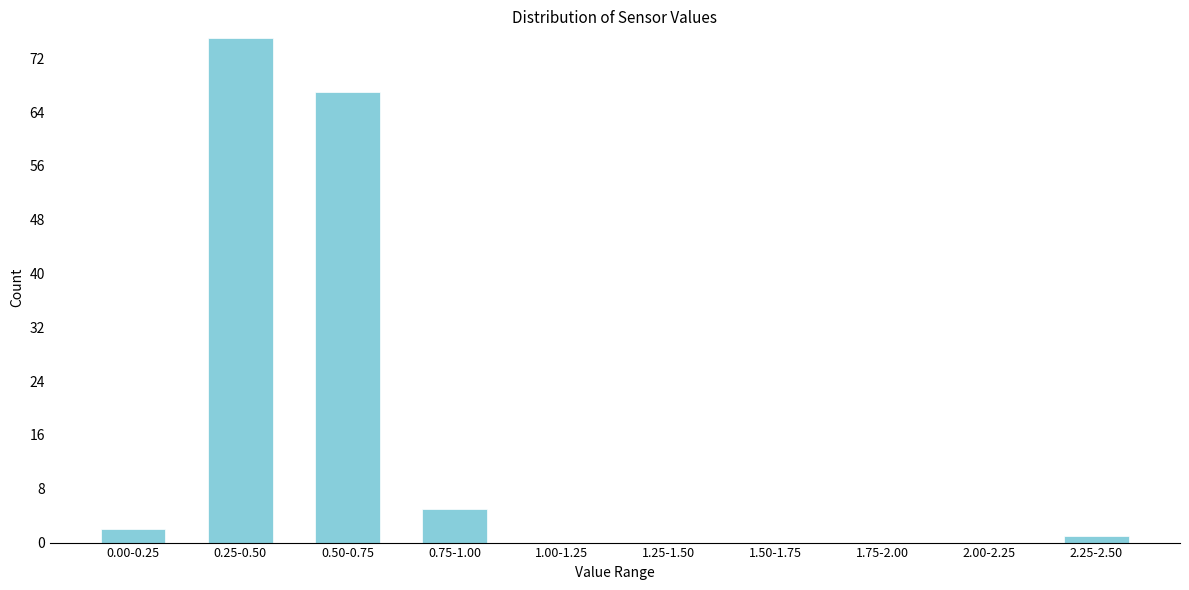

Reading left to right, transcribe all the data shown in this chart.

0.00-0.25=2	0.25-0.50=75	0.50-0.75=67	0.75-1.00=5	1.00-1.25=0	1.25-1.50=0	1.50-1.75=0	1.75-2.00=0	2.00-2.25=0	2.25-2.50=1